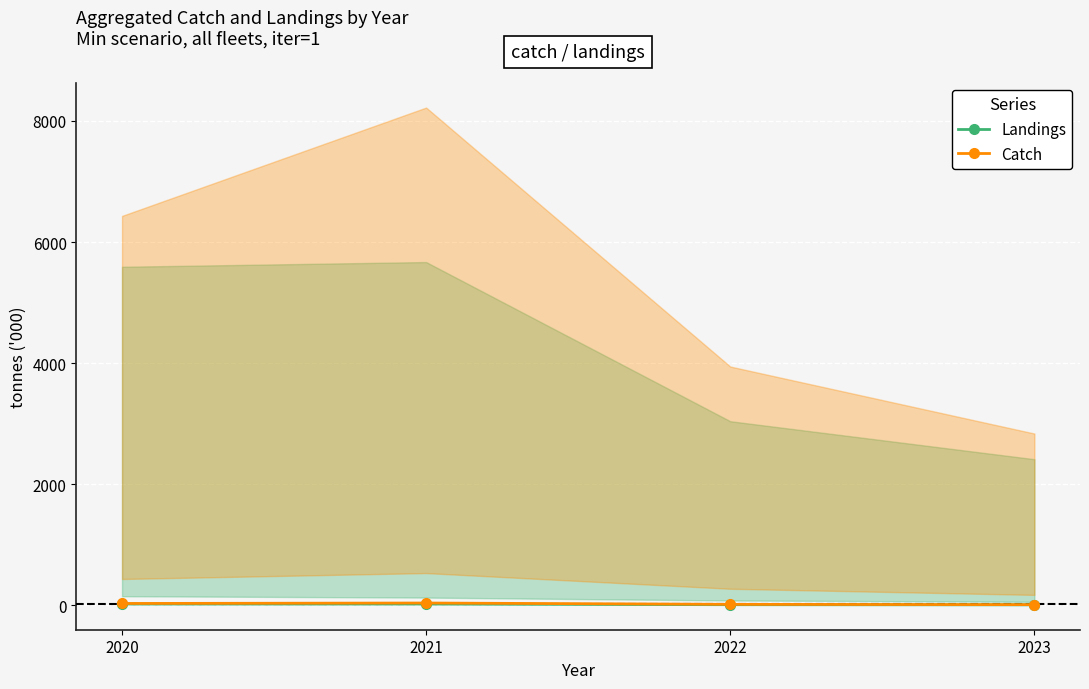

How many values in the Landings series are below 21?

2